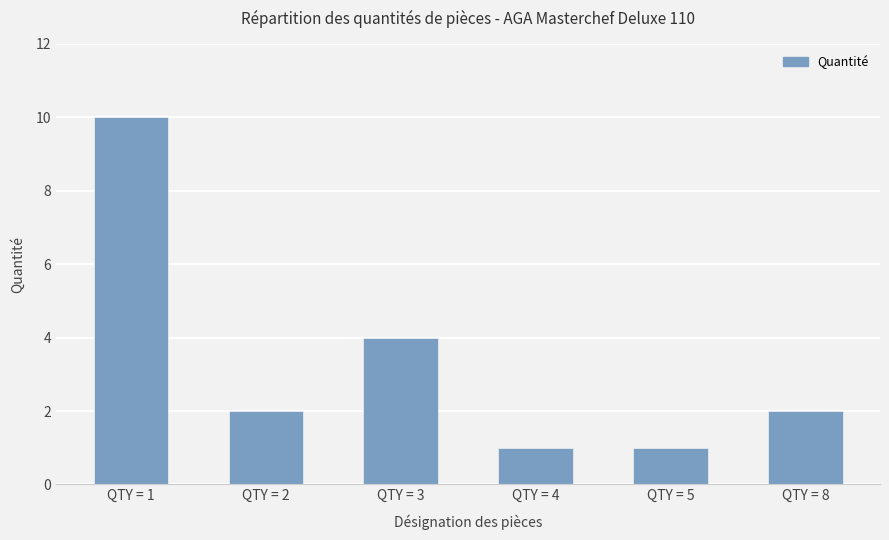

Count the number of data series in this chart.

1